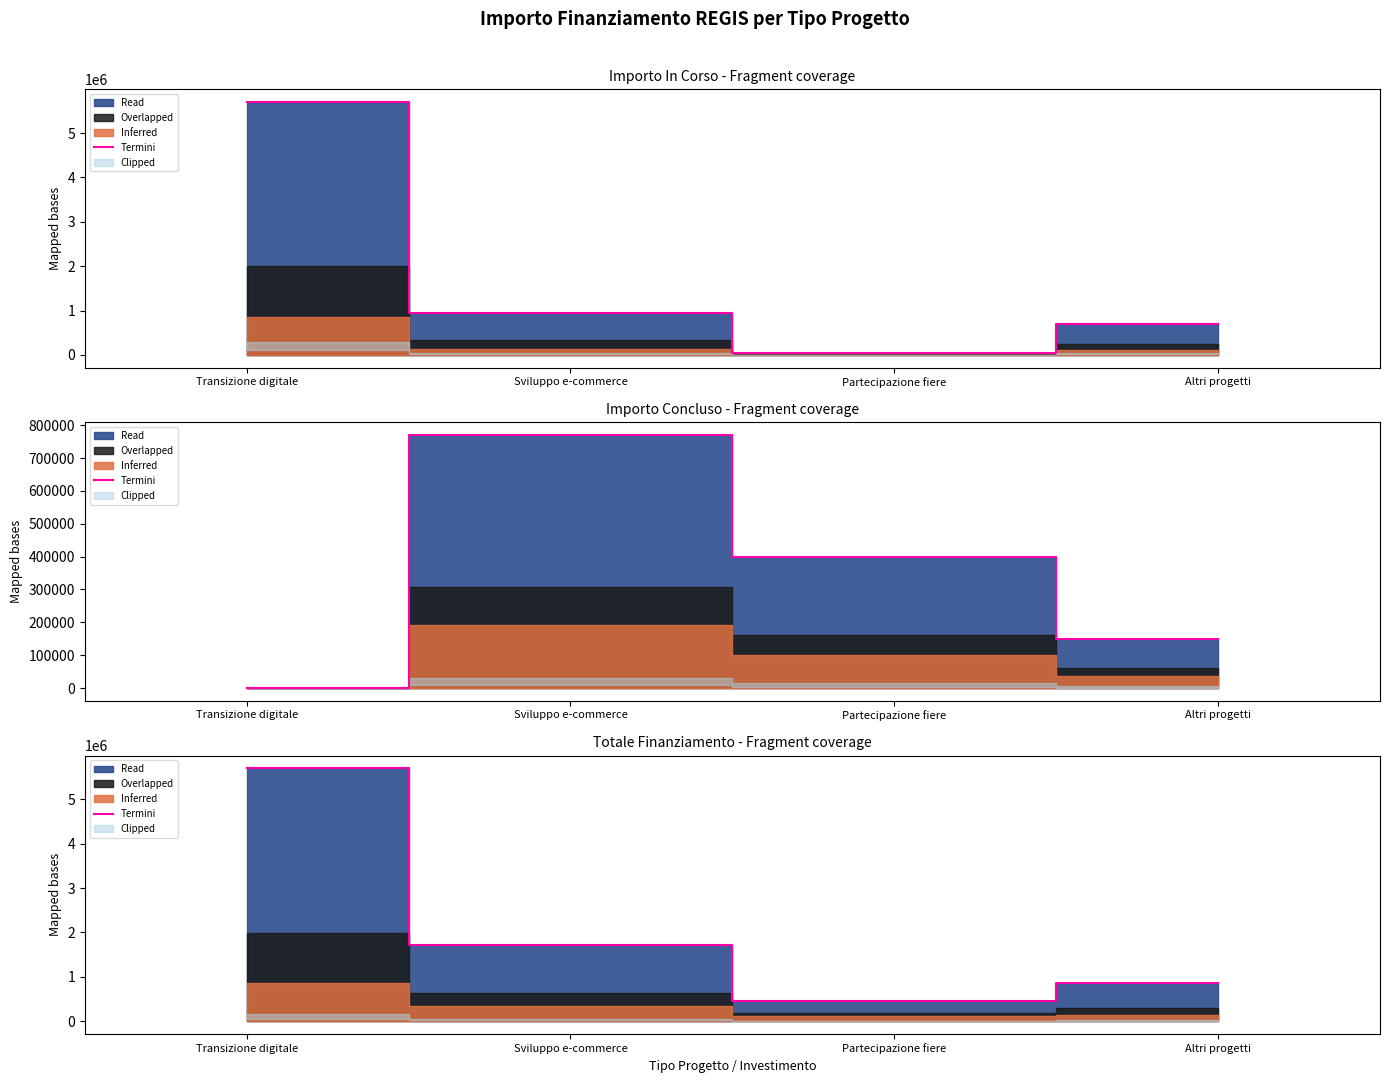

What position from the right is Partecipazione fiere?

2